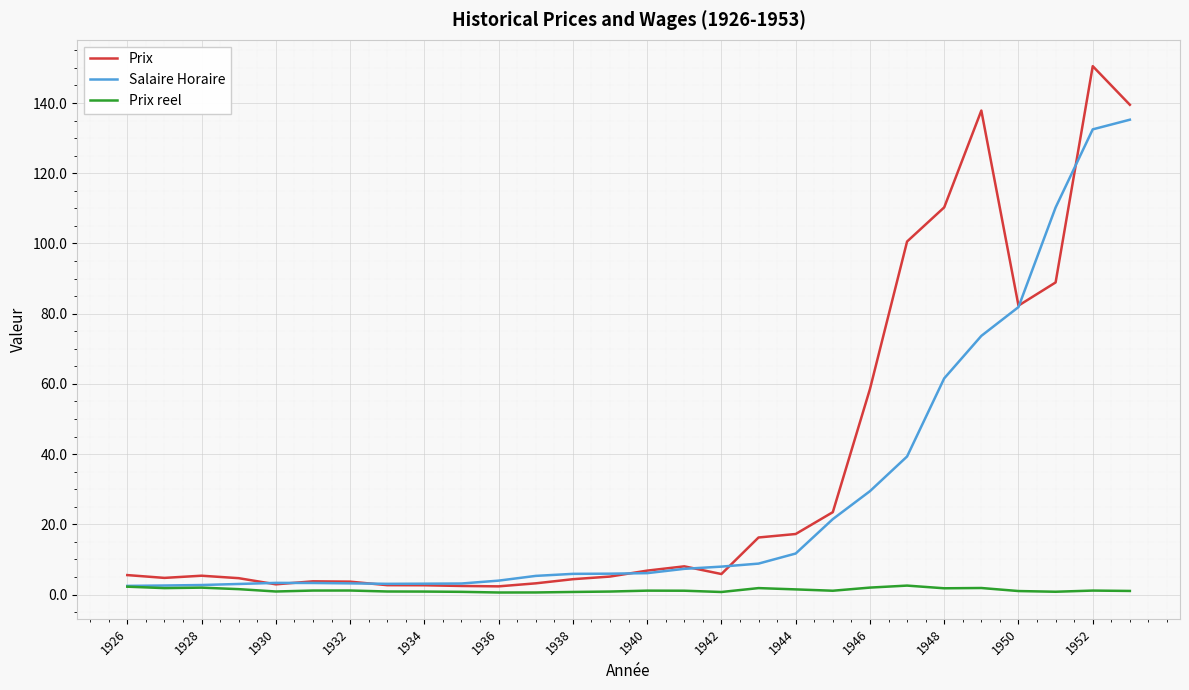

True or false: Prix reel and Prix intersect in this chart.

False